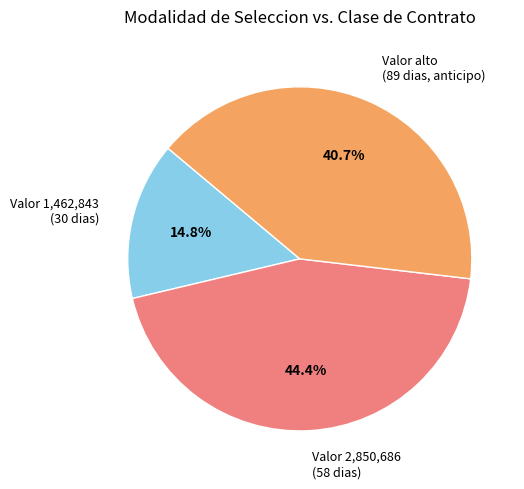

Rank the categories by value from highest to lowest.

Valor 2,850,686 (58 dias), Valor alto (89 dias, anticipo), Valor 1,462,843 (30 dias)